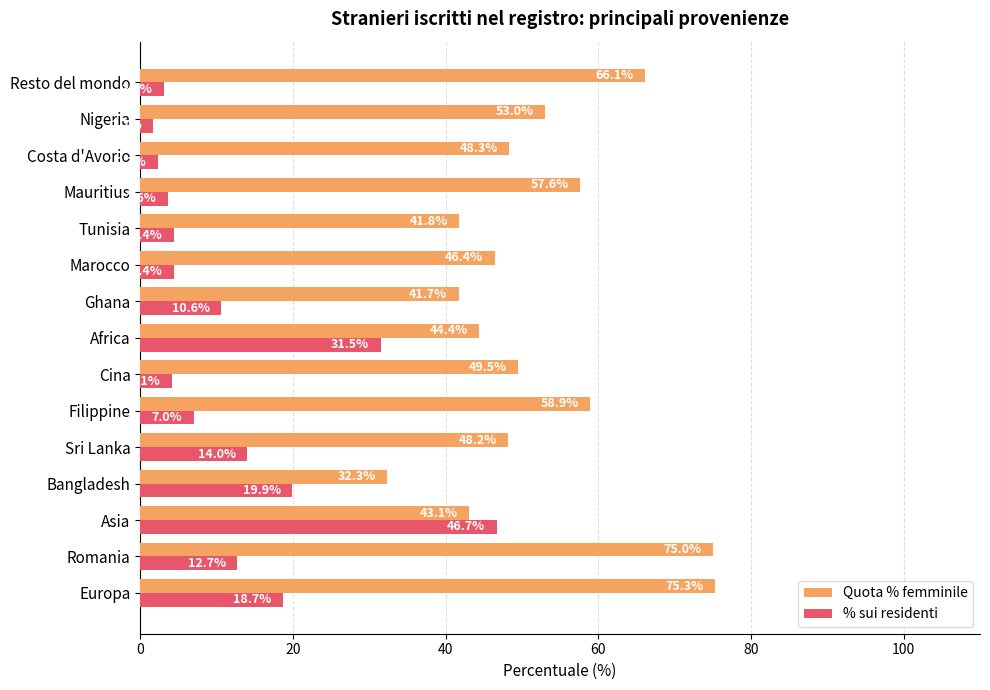

Which series has the widest spread of values?

% sui residenti